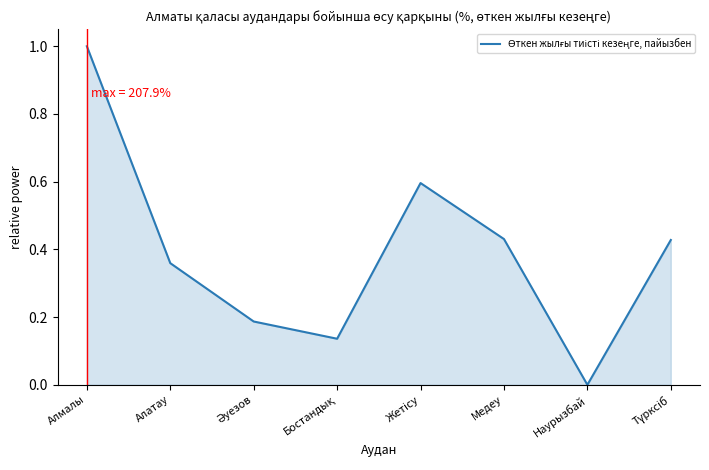

True or false: the data shows 0.0 at Наурызбай.

True